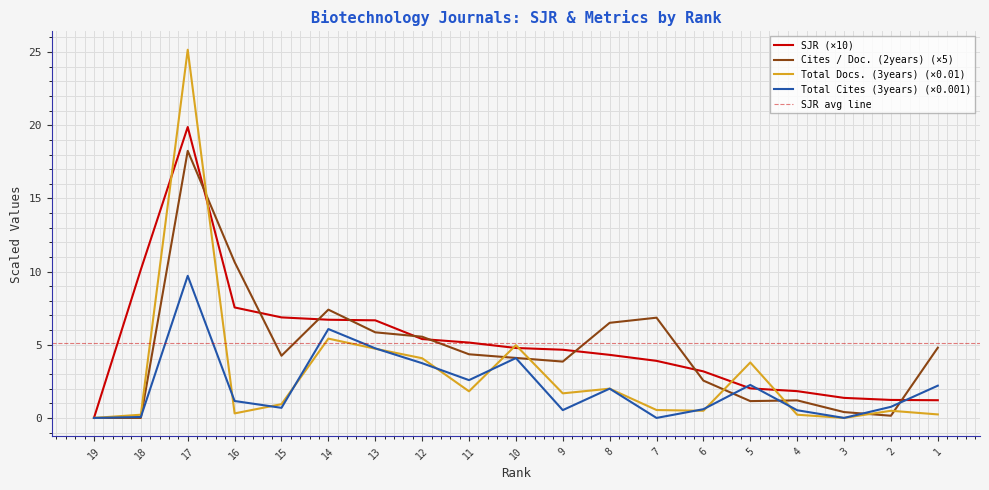

Which series has the largest total across all categories?

SJR